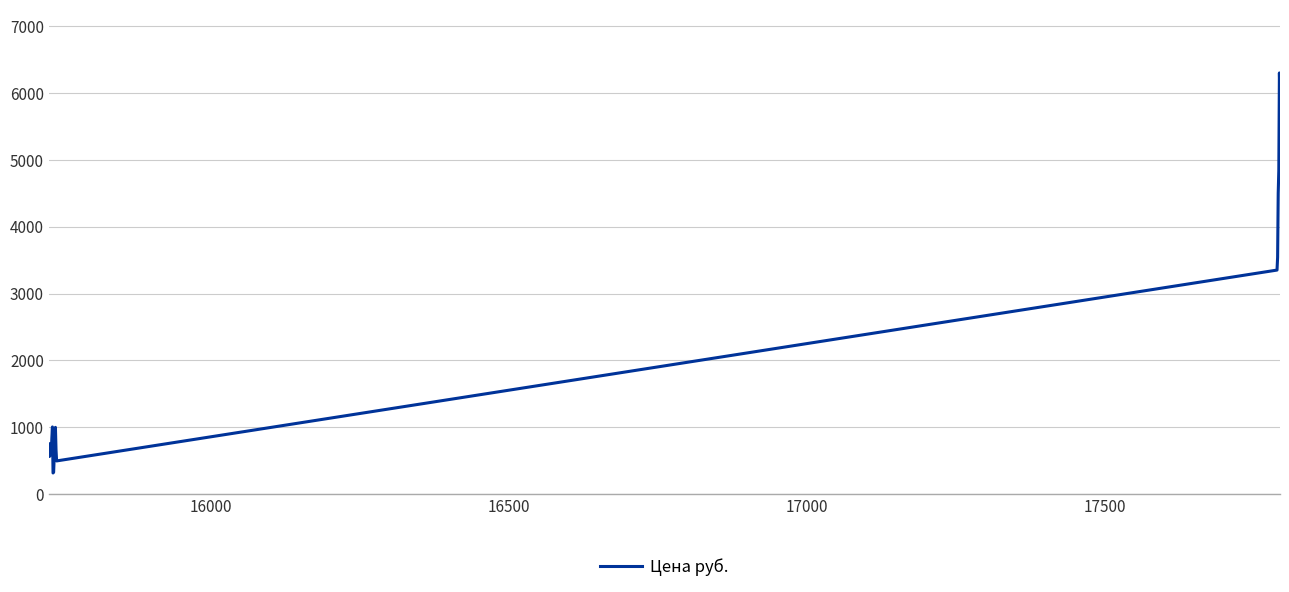

What is the smallest value displayed?

317